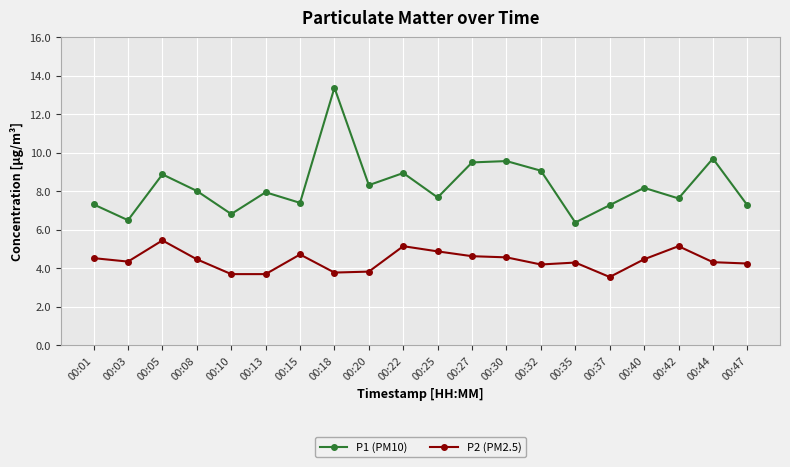

Rank the series by their average value, from highest to lowest.

P1 (PM10), P2 (PM2.5)